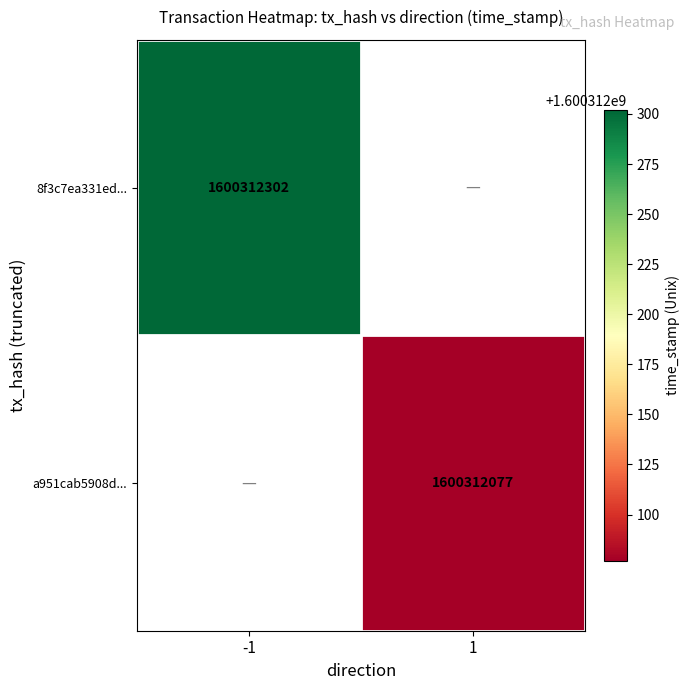

Reading right to left, transcribe all the data shown in this chart.

8f3c7ea331edcfb9ff30572628dab8c5854f923: 1600312302	-1
a951cab5908d91939cea60d5186d41662d57f89: 1600312077	1